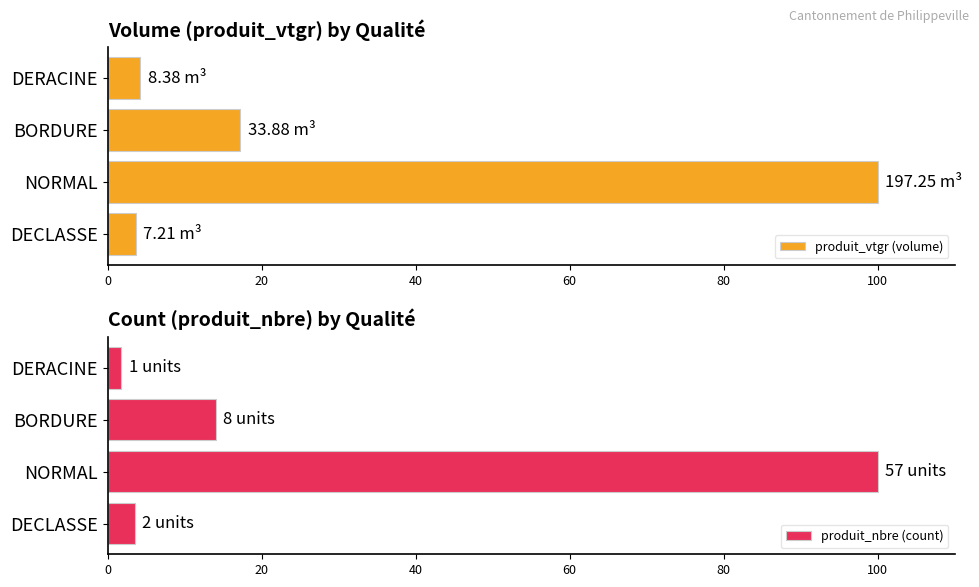

At which label is produit_vtgr (volume) closest to 51?

BORDURE